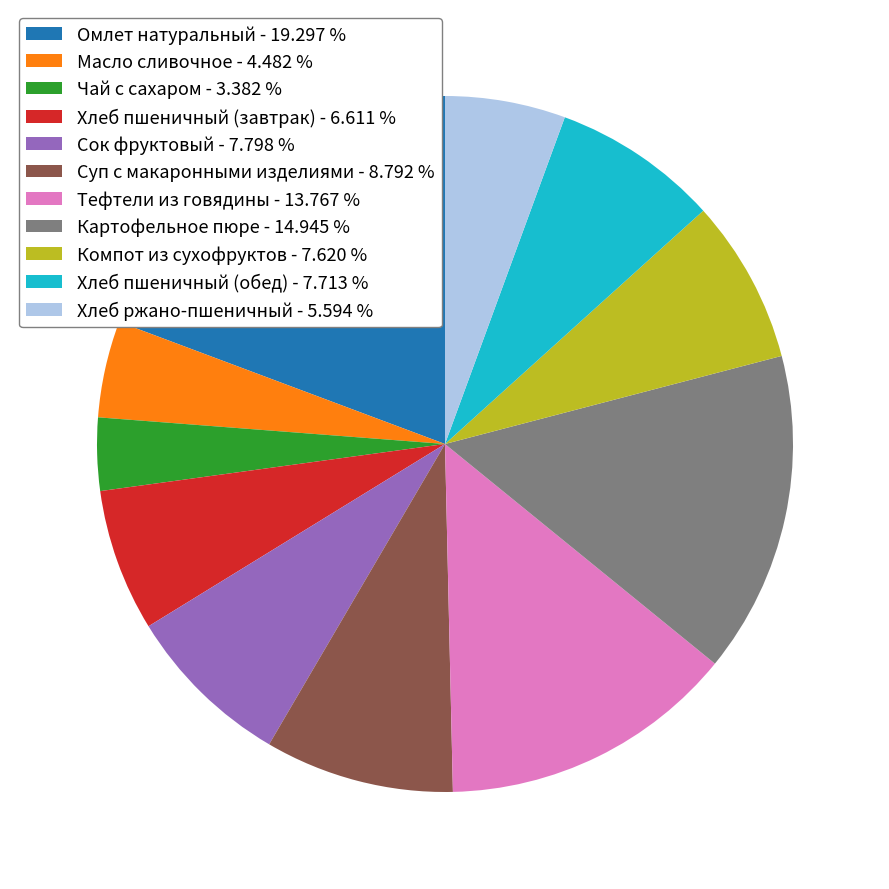

Which has a higher value, Омлет натуральный or Масло сливочное?

Омлет натуральный